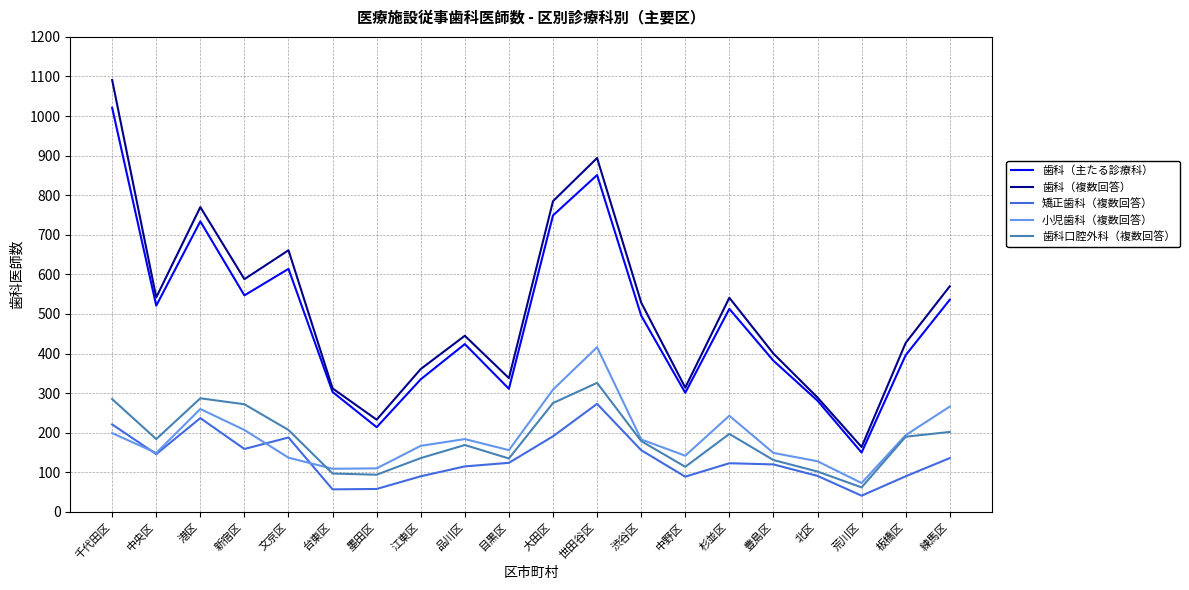

The 歯科（主たる診療科） series shows 788 at 練馬区. True or false?

False